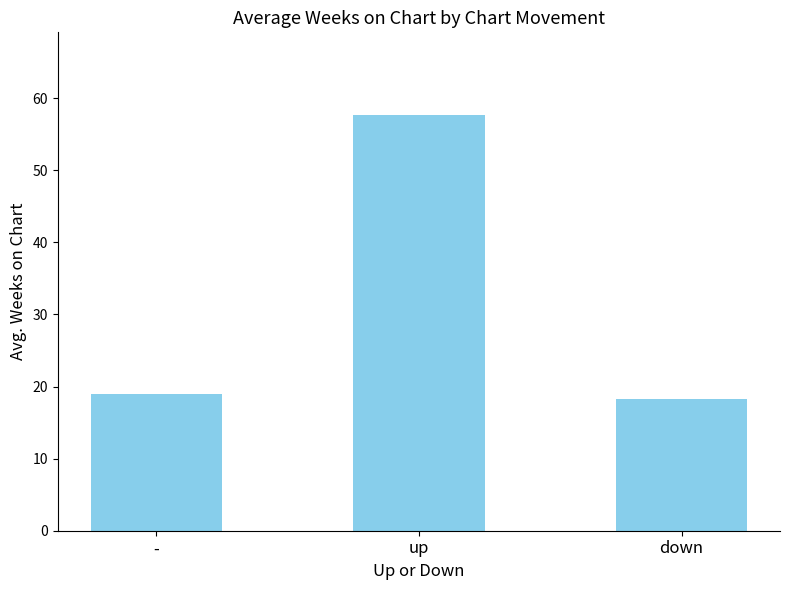

What is the label of the 2nd bar from the right?

up